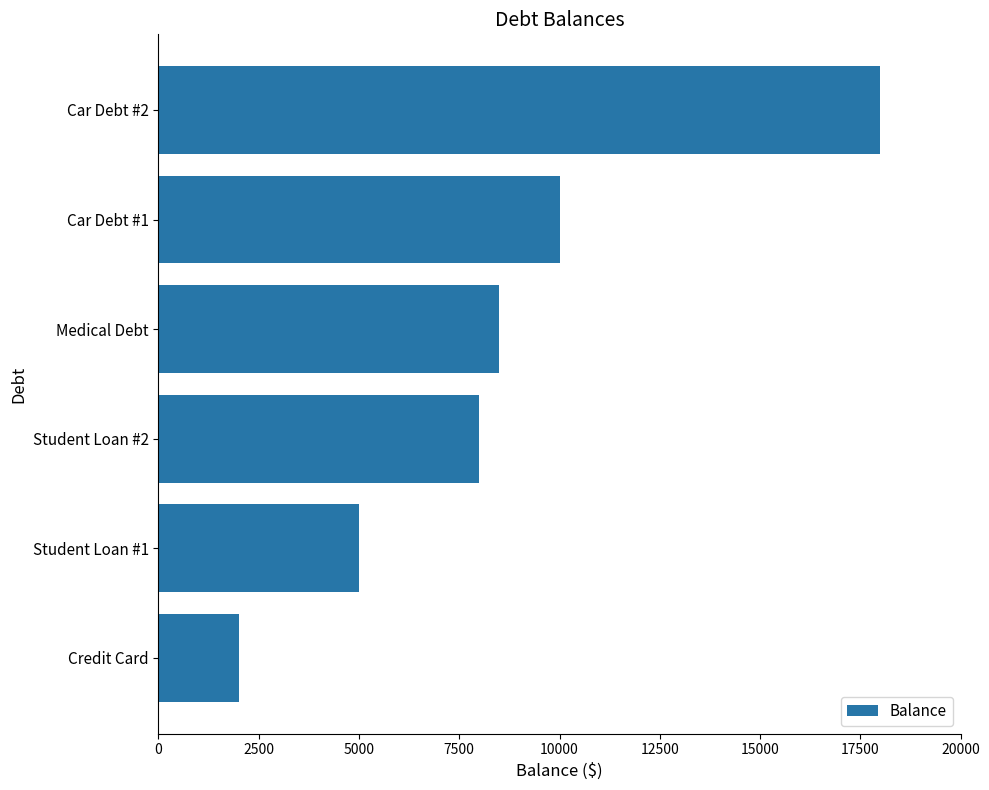

Which has a higher value, Car Debt #2 or Student Loan #1?

Car Debt #2